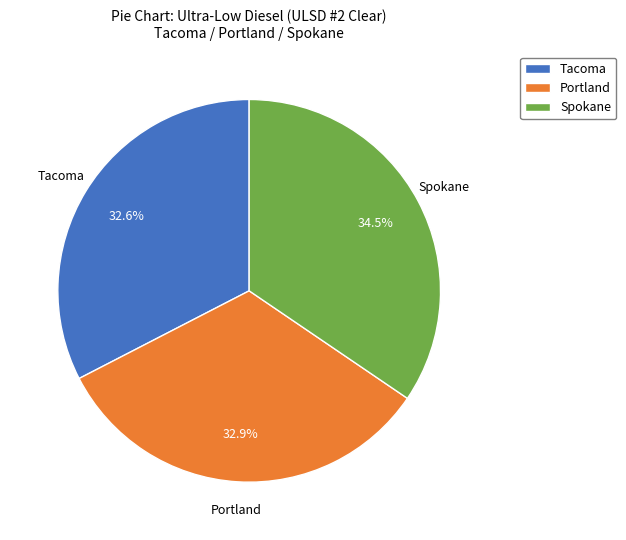

What percentage do Tacoma and Spokane together represent?

67.1%